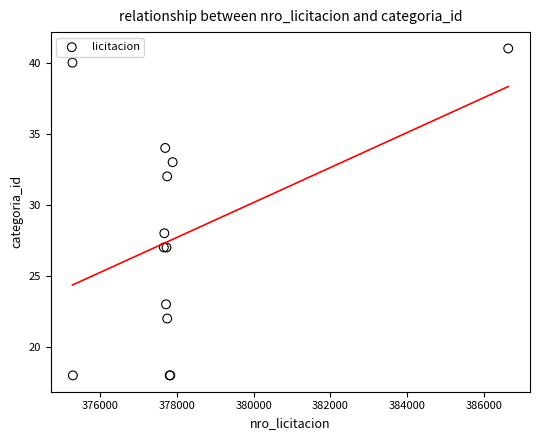

What Y value in the scatter plot is closest to 29?

28